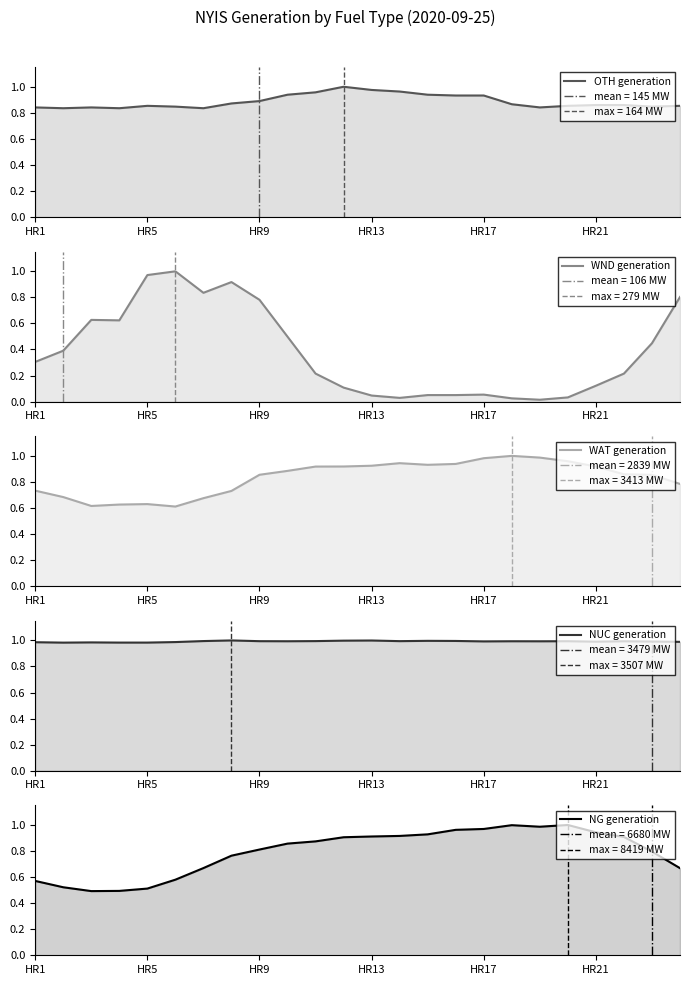

Which series has the largest total across all categories?

NUC